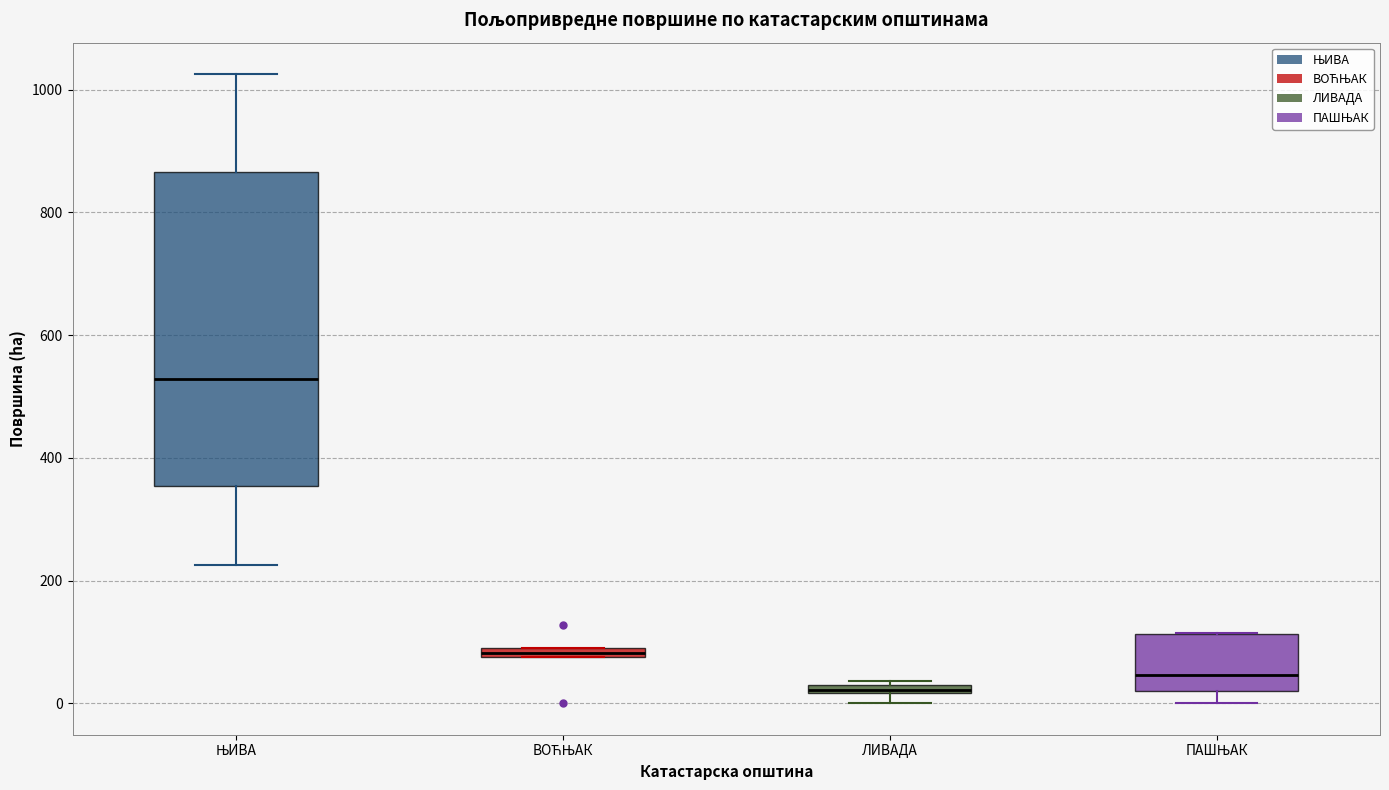

Comparing the boxes themselves (not the whiskers), which one is the tallest?

ЊИВА